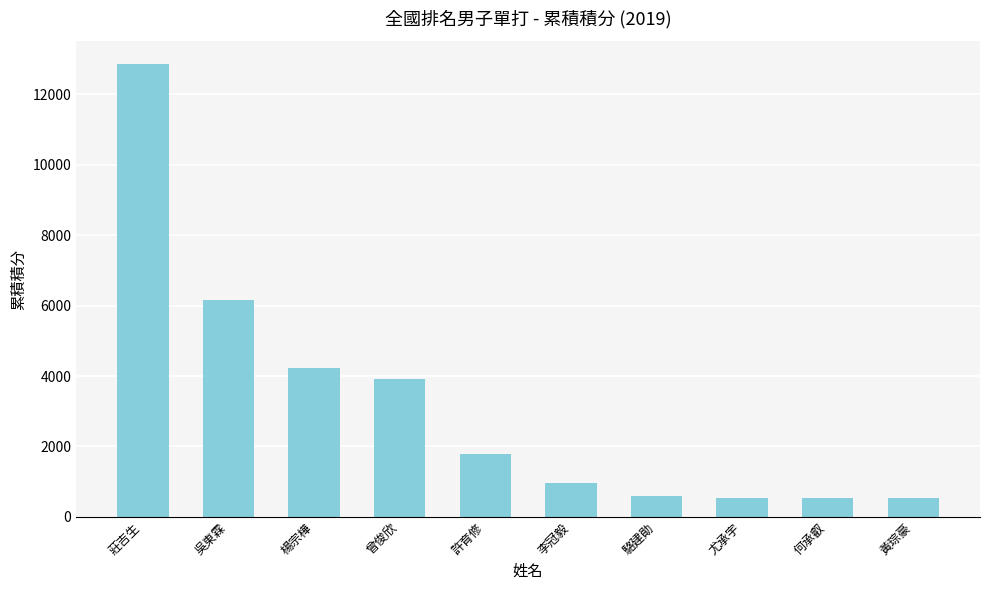

What is the sum of the values at 莊吉生 and 吳東霖?

19020